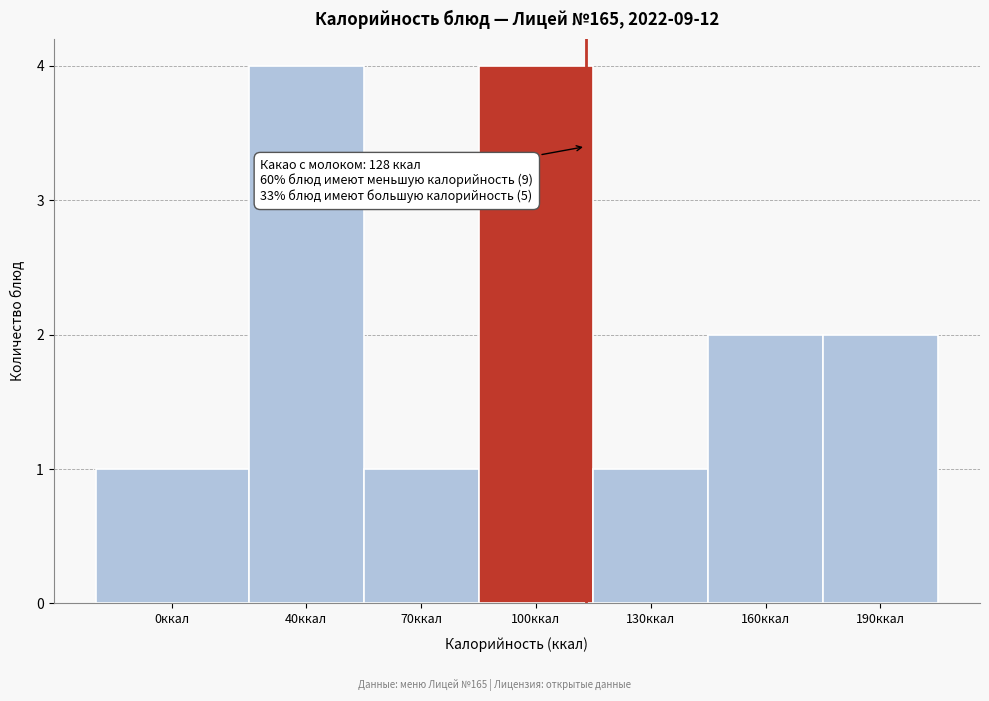

Reading left to right, transcribe all the data shown in this chart.

1	4	1	4	1	2	2